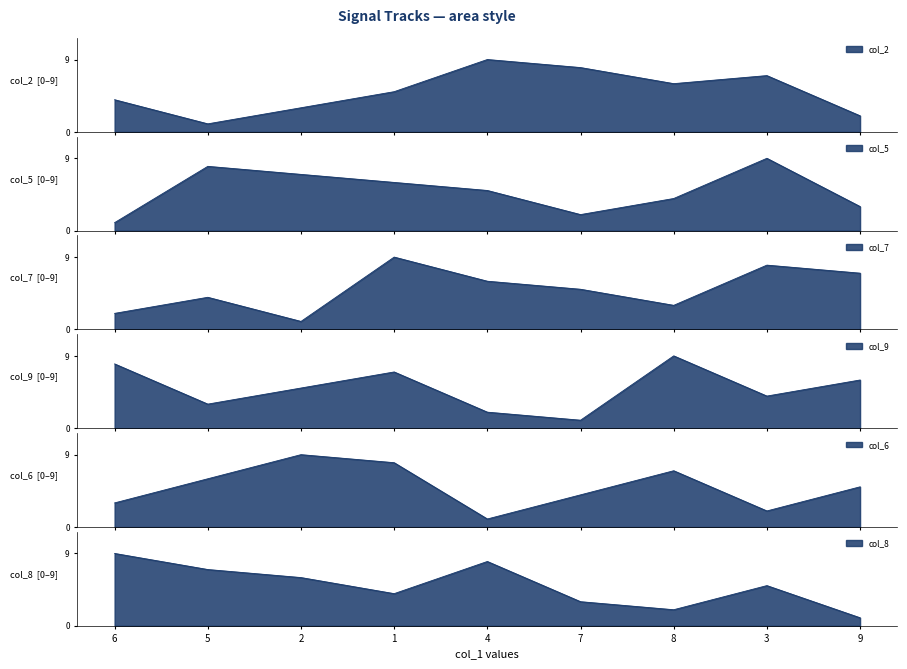

What is the difference between the highest and lowest values at 8?

7